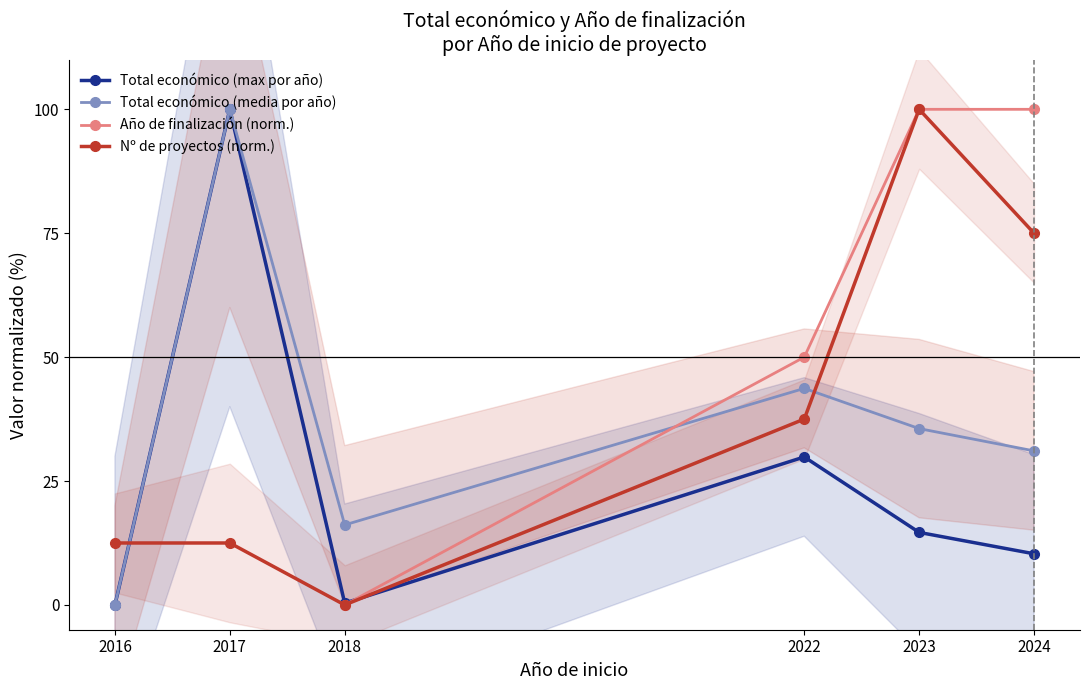

Rank the series at 2023 from lowest to highest value.

Total económico (max por año), Total económico (media por año), Año de finalización (norm.), Nº de proyectos (norm.)